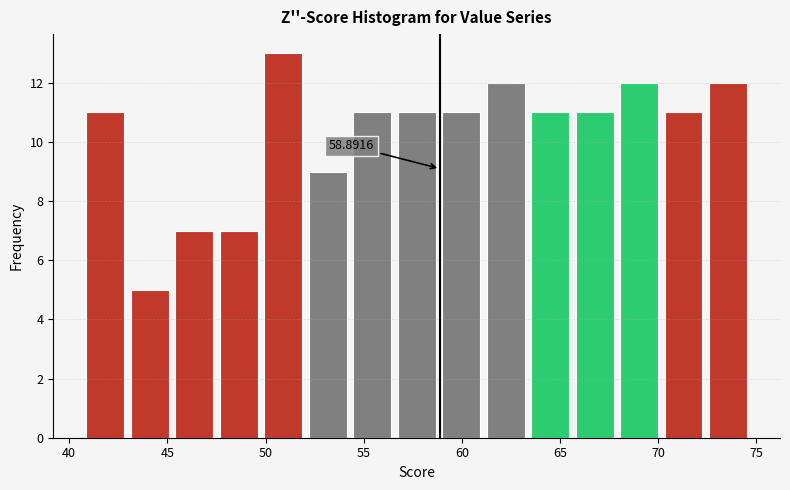

Which range on the x-axis has the tallest bar?

50.0 to 52.0